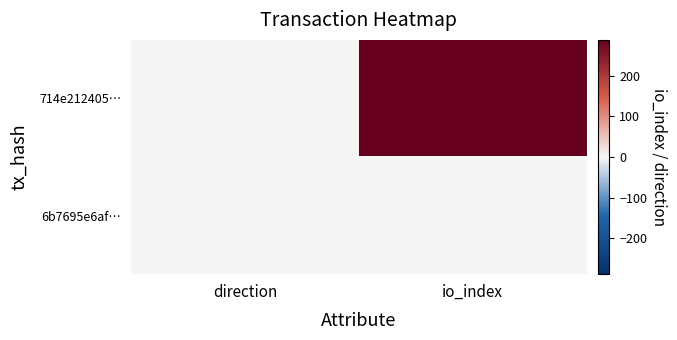

List the series in order of their peak value, highest first.

714e212405…, 6b7695e6af…